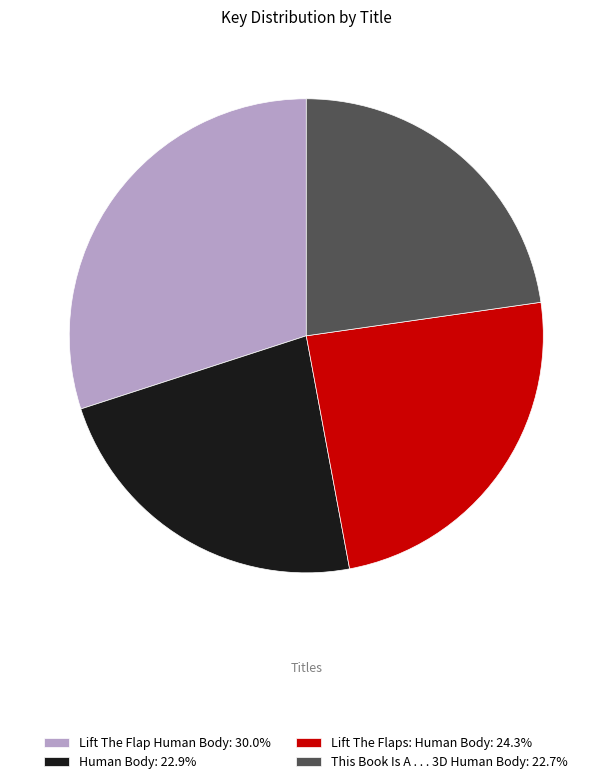

How many segments does this pie chart have?

4